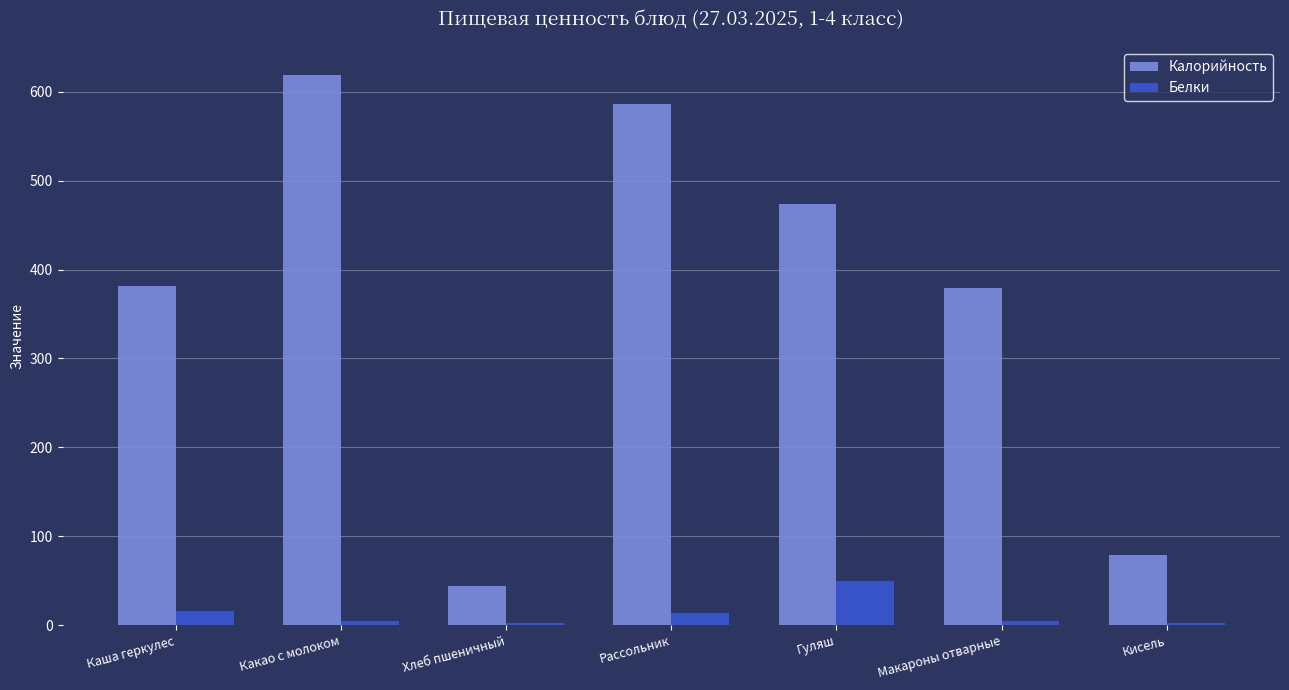

What is the sum of all Калорийность values?

2563